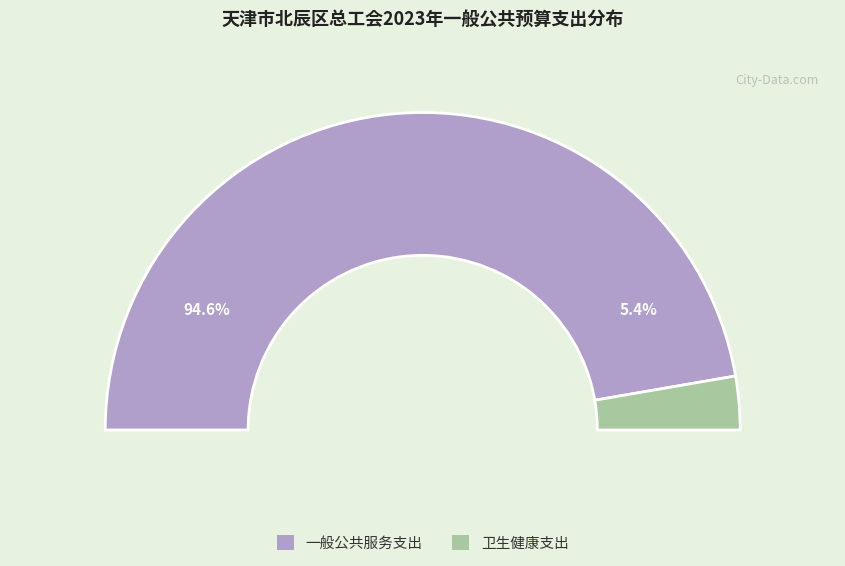

Rank the categories by value from lowest to highest.

卫生健康支出, 一般公共服务支出